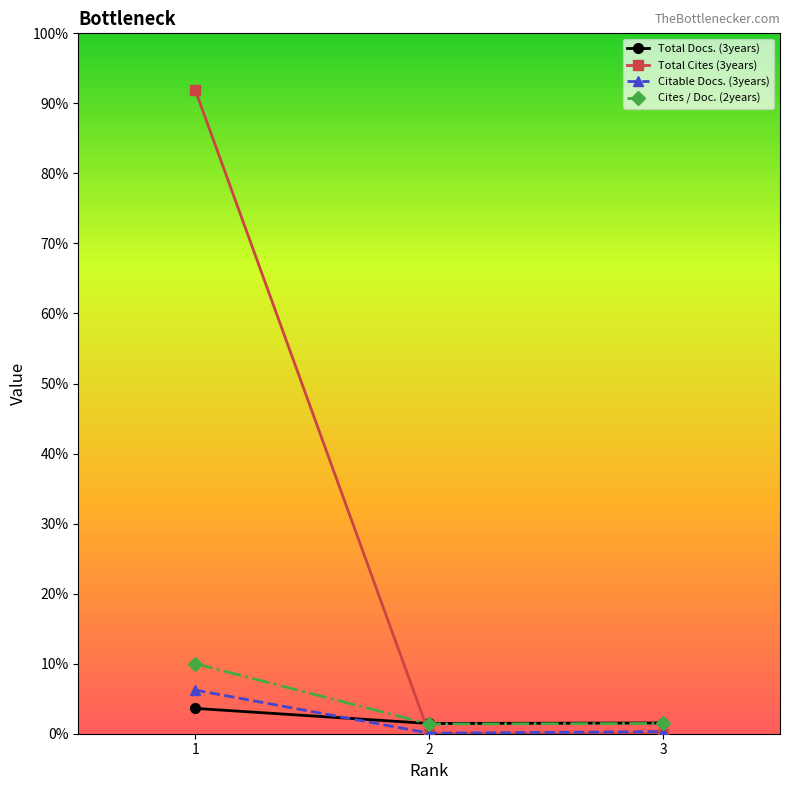

What are all the series names shown in the legend?

Total Docs. (3years), Total Cites (3years), Citable Docs. (3years), Cites / Doc. (2years)